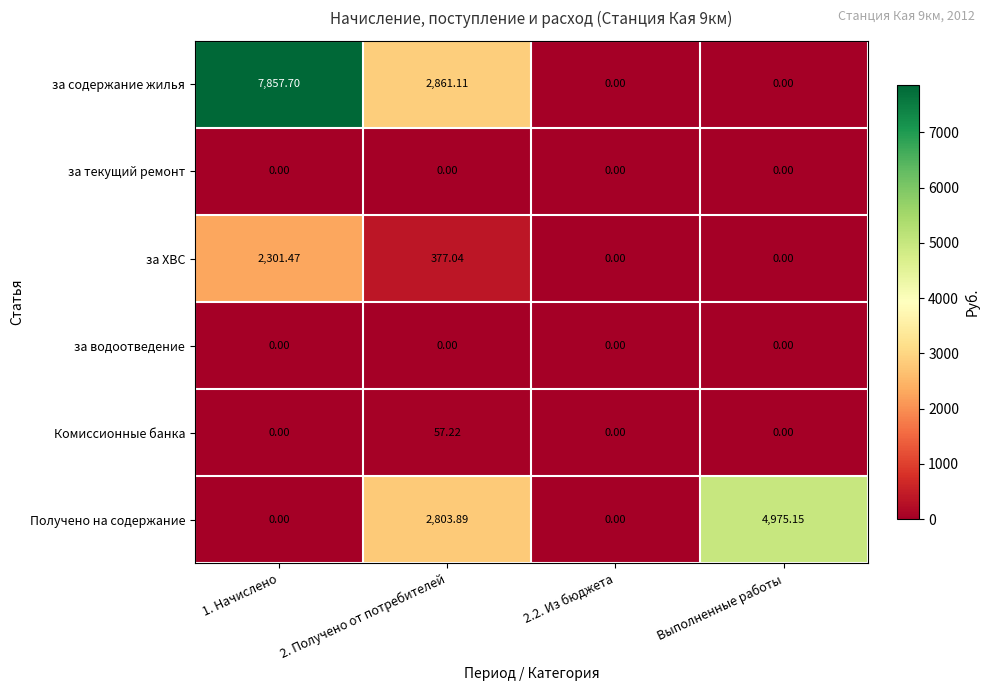

Which series has the largest range (max minus min)?

за содержание жилья